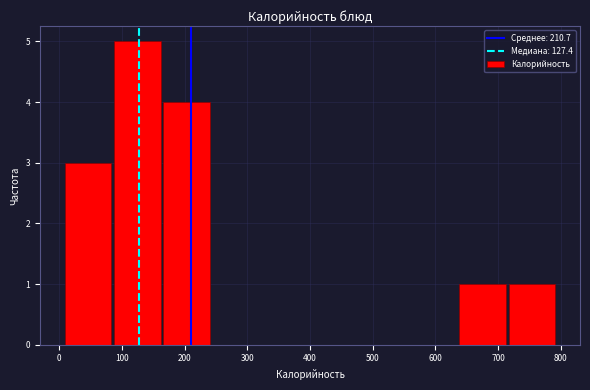

Over which range of the x-axis is the bar tallest?

90 to 160